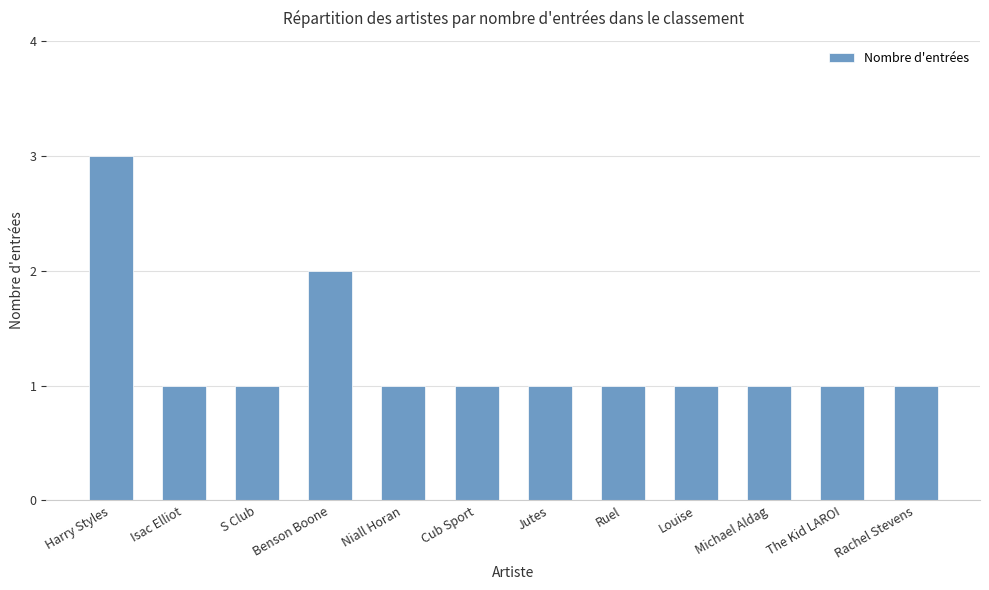

Which category has the highest value across all series?

Harry Styles